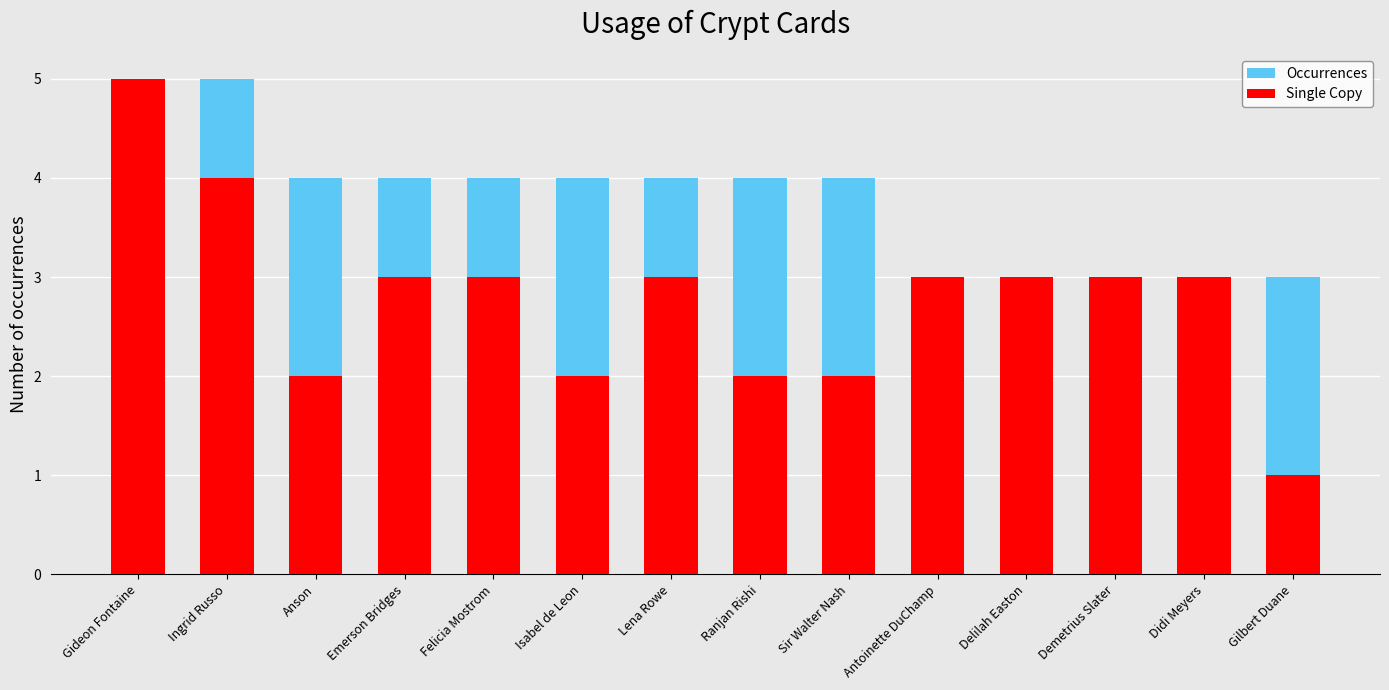

Rank the series by their average value, from highest to lowest.

Occurrences, Single Copy